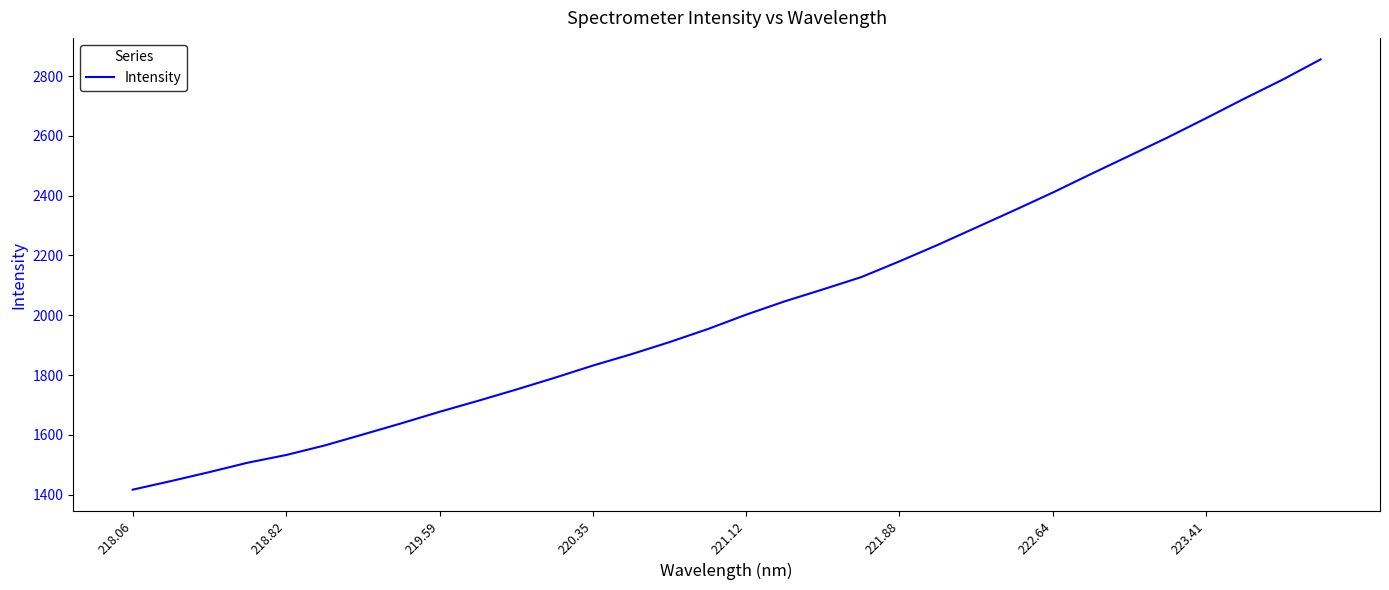

What is the greatest value displayed?

2855.5